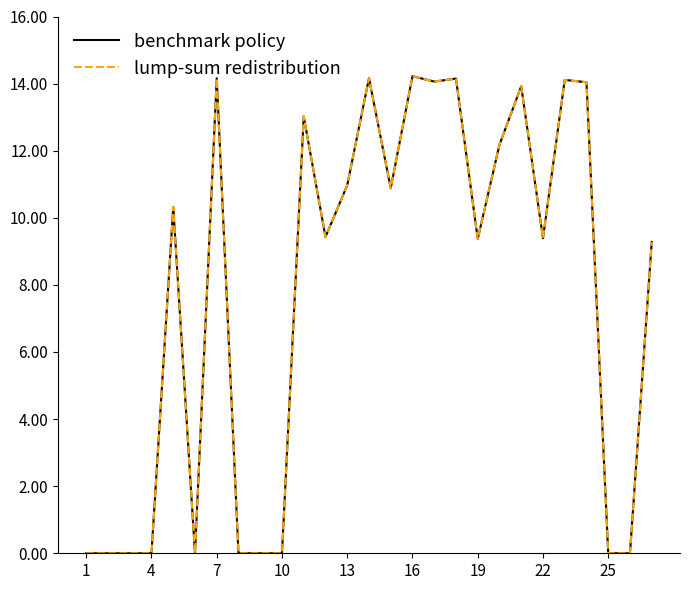

Does the chart have visible grid lines?

No